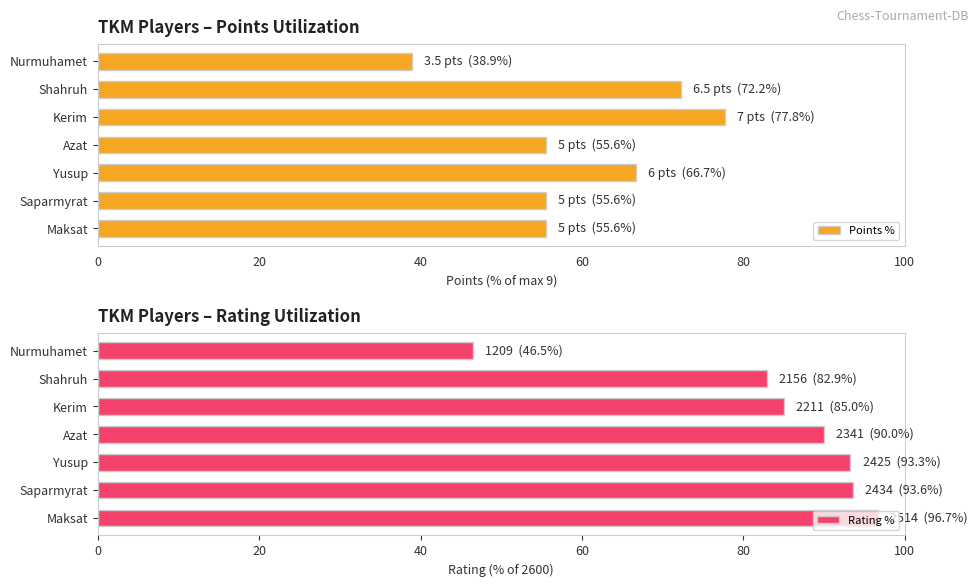

The value of Rating % at Kerim is 120.8. True or false?

False